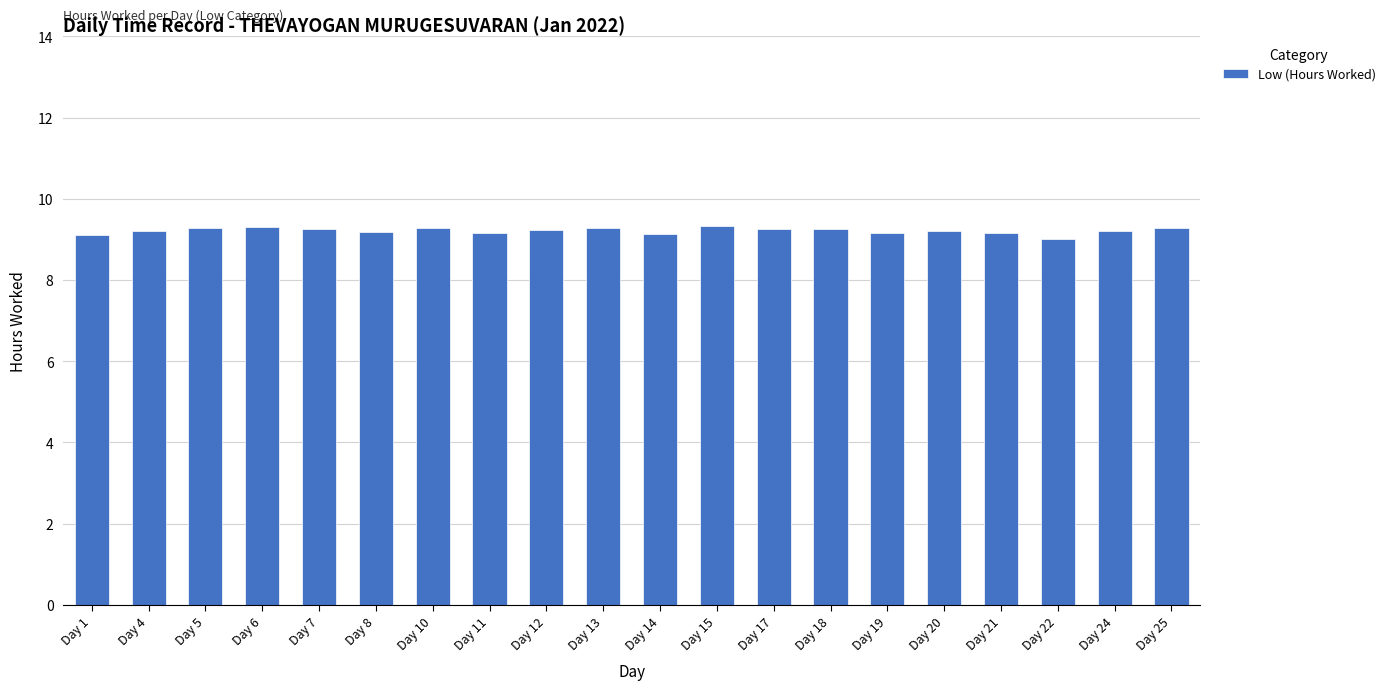

What is the ratio of the value at Day 7 to the value at Day 5?

1.0